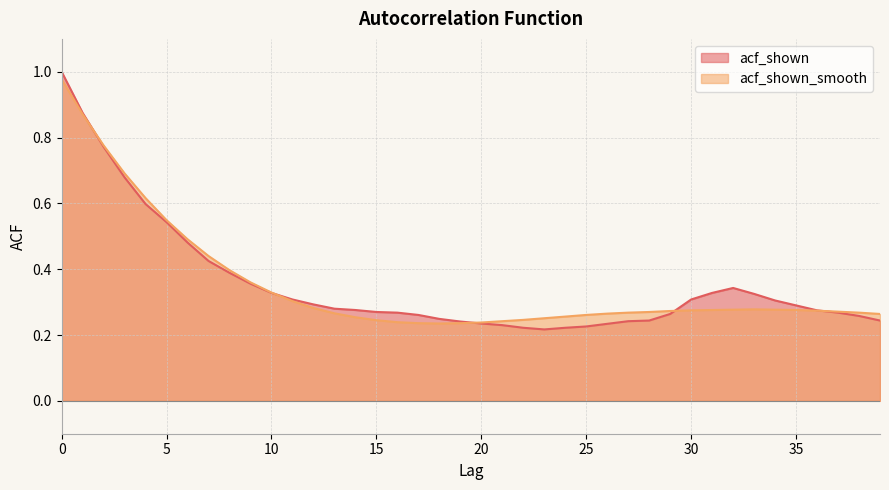

List the labels in order of acf_shown_smooth value, largest first.

0, 1, 2, 3, 4, 5, 6, 7, 8, 9, 10, 11, 12, 33, 32, 34, 31, 35, 30, 36, 29, 37, 28, 27, 38, 13, 26, 39, 25, 24, 14, 23, 22, 15, 21, 16, 20, 17, 19, 18